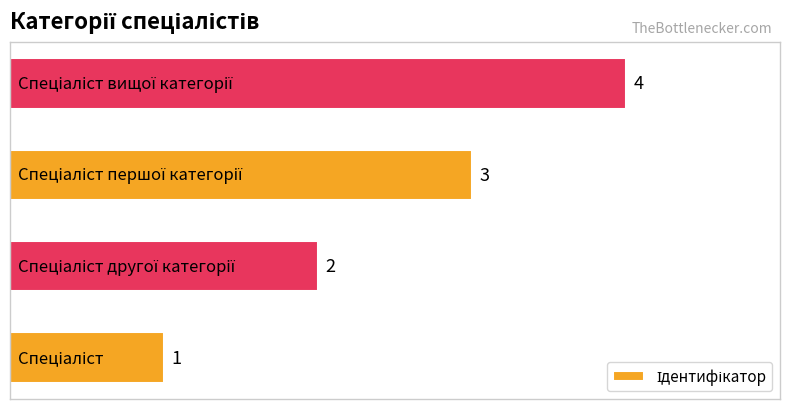

What is the sum of all values?

10